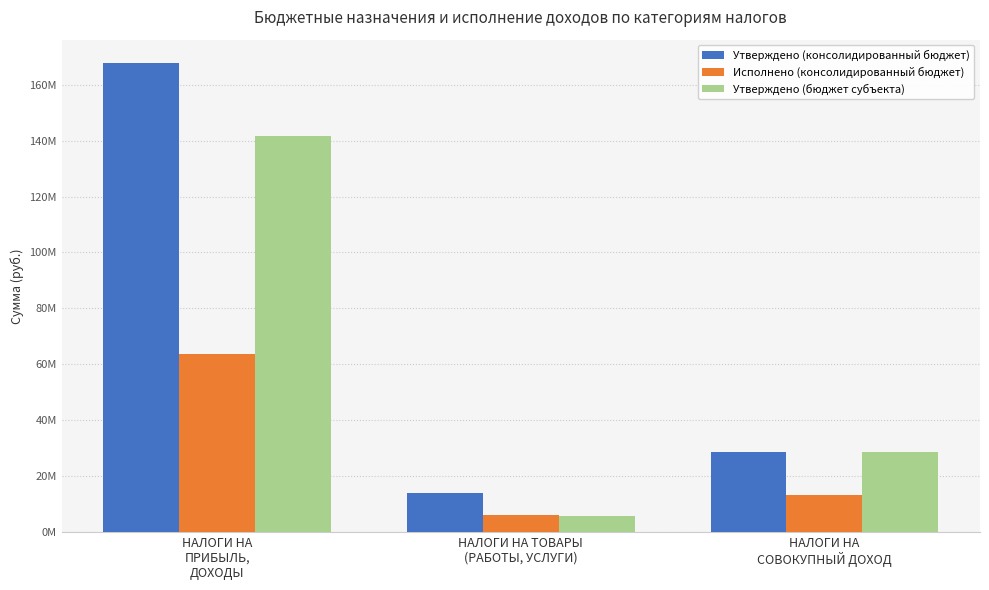

Where does the Утверждено (бюджет субъекта) series first go above 28822500?

НАЛОГИ НА
ПРИБЫЛЬ,
ДОХОДЫ